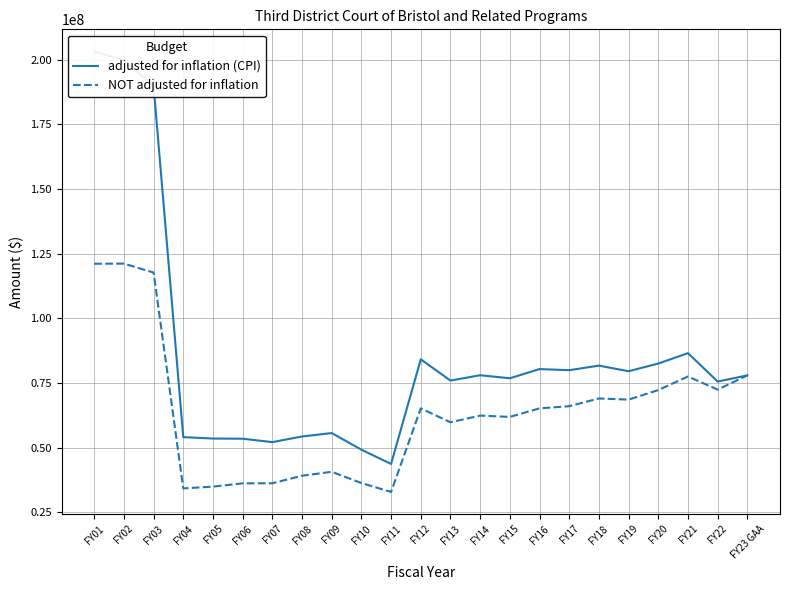

Does the chart display data point markers on the line(s)?

No